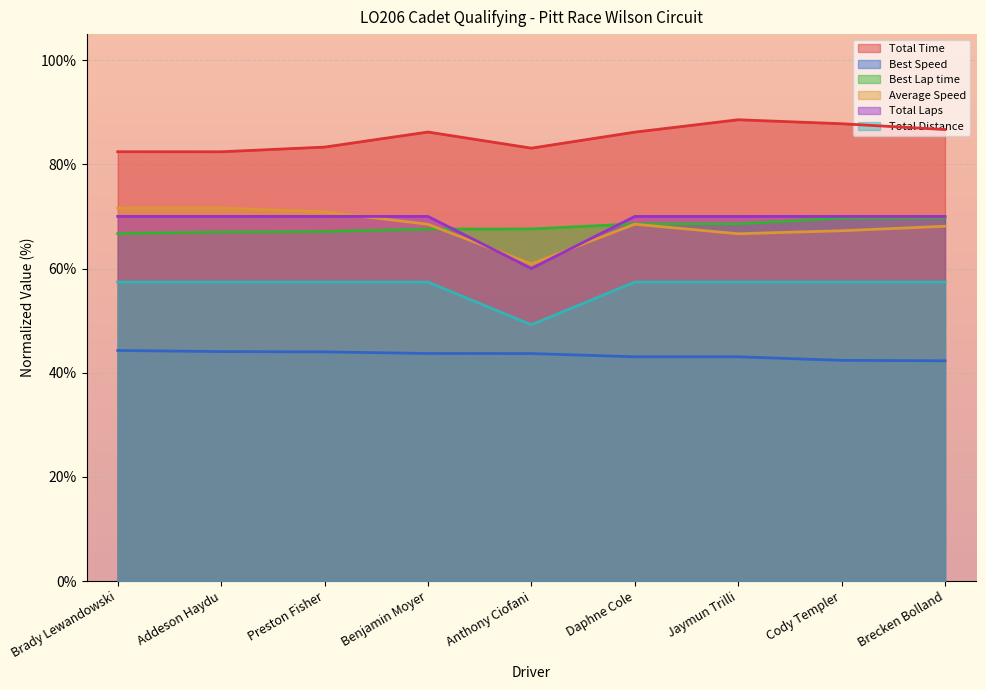

What is the label of the 6th point from the right?

Benjamin Moyer